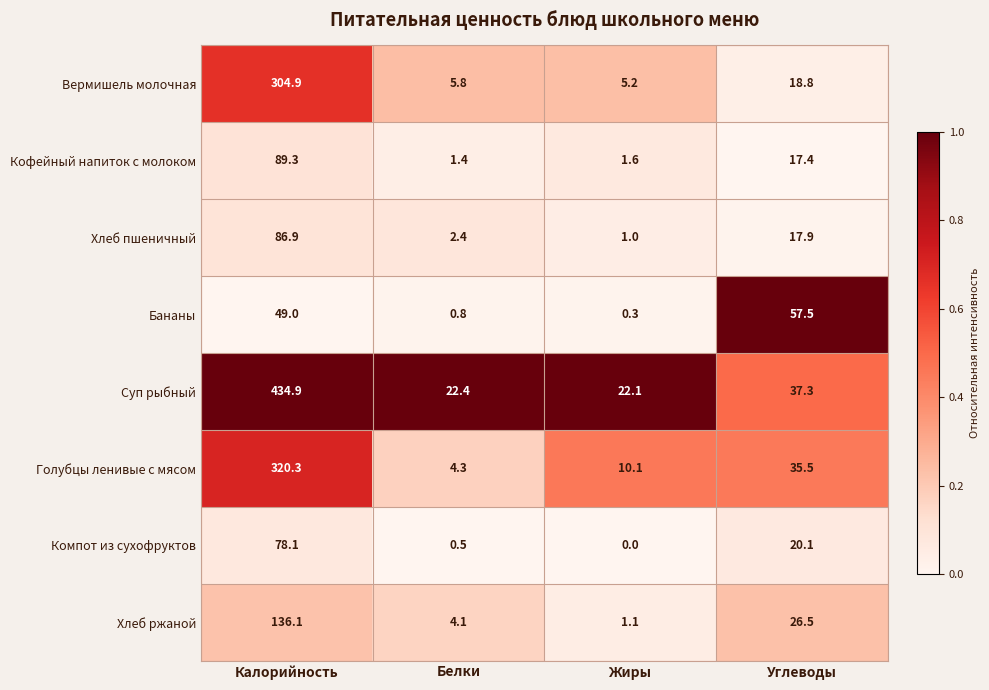

How many series are shown in this chart?

8